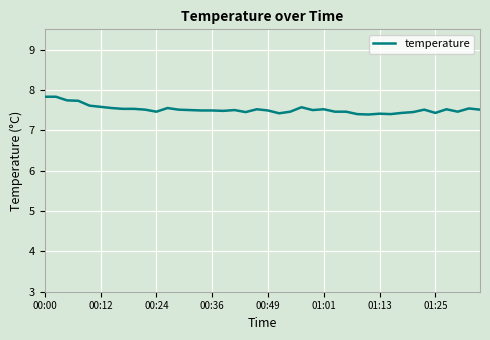

What is the difference between the maximum and minimum values?

0.4